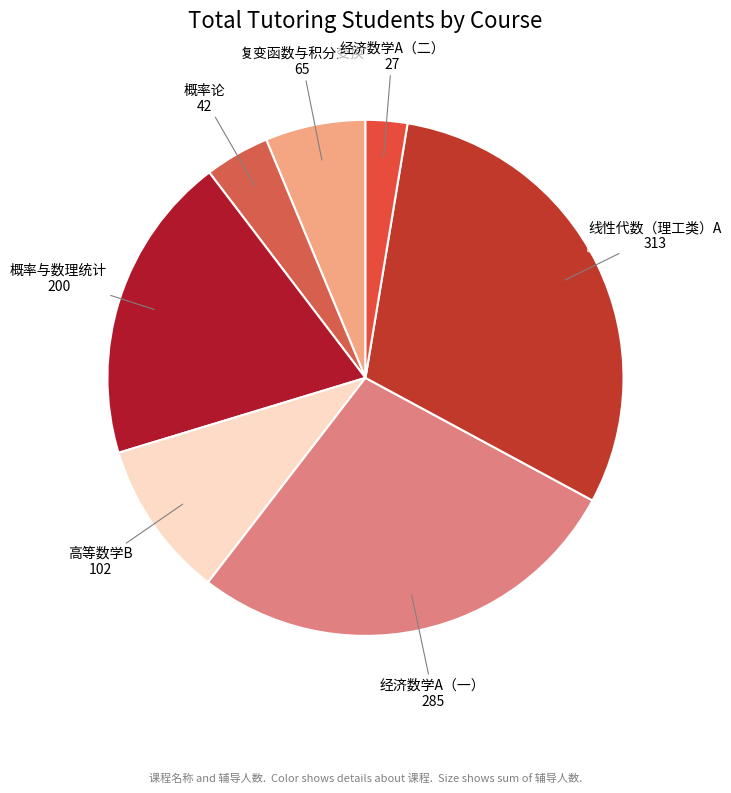

Is the sum of 经济数学A（二） and 线性代数（理工类）A greater than half?

No